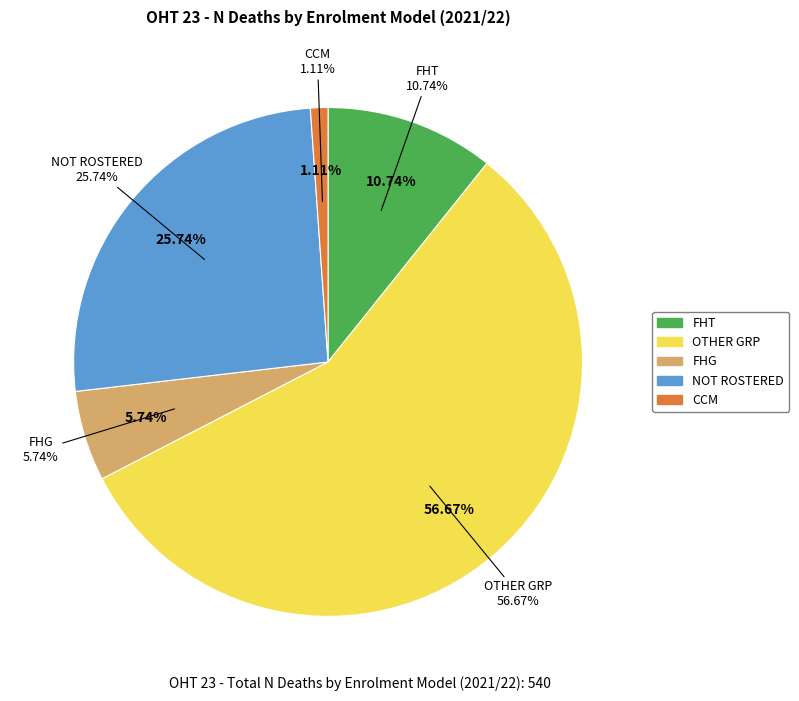

To the nearest percent, what portion does FHT represent?

11%